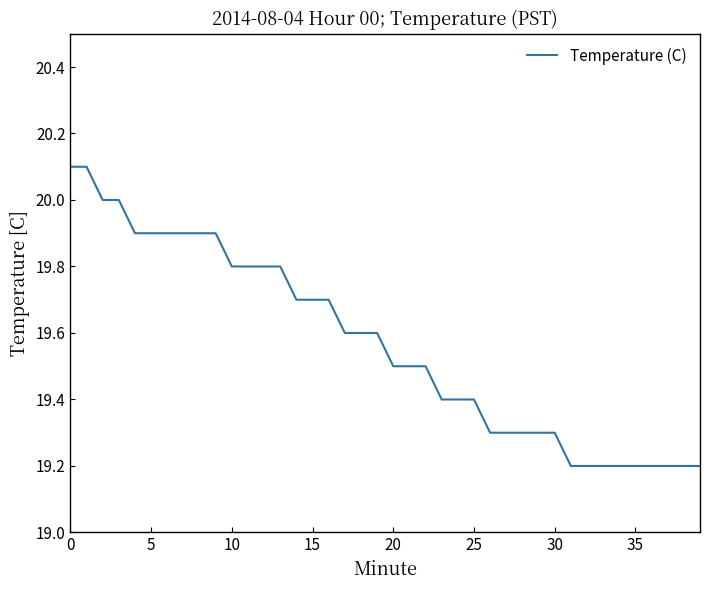

Reading left to right, extract all data points from this chart.

20.1	20.1	20.0	20.0	19.9	19.9	19.9	19.9	19.9	19.9	19.8	19.8	19.8	19.8	19.7	19.7	19.7	19.6	19.6	19.6	19.5	19.5	19.5	19.4	19.4	19.4	19.3	19.3	19.3	19.3	19.3	19.2	19.2	19.2	19.2	19.2	19.2	19.2	19.2	19.2